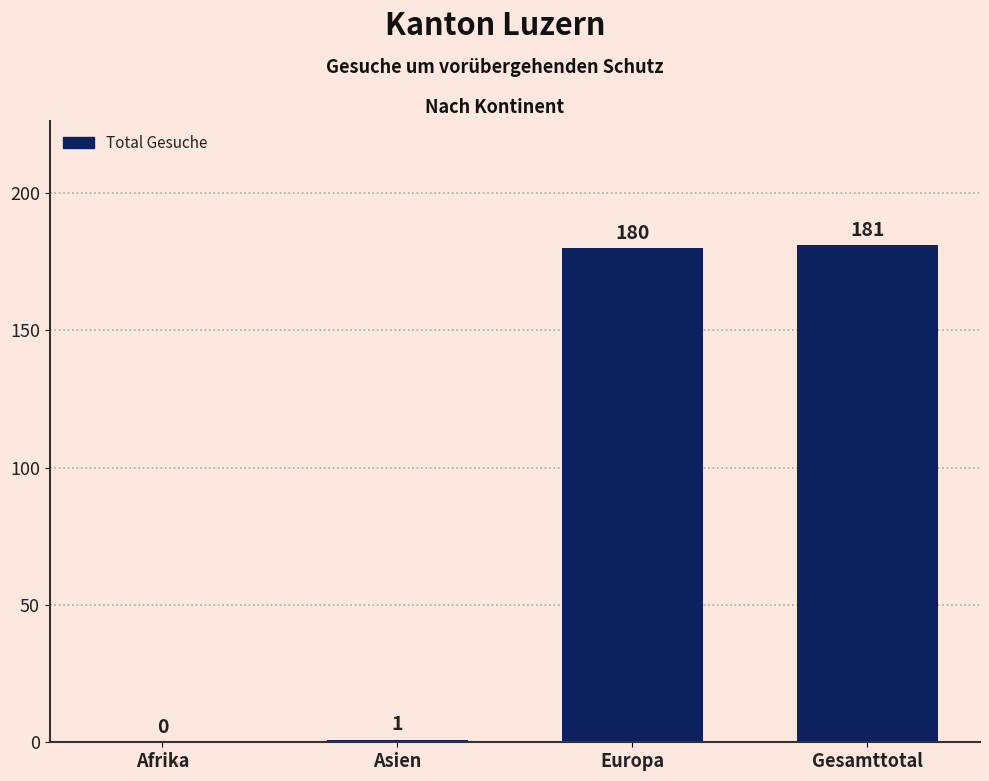

What is the change in value from Asien to Europa?

+179